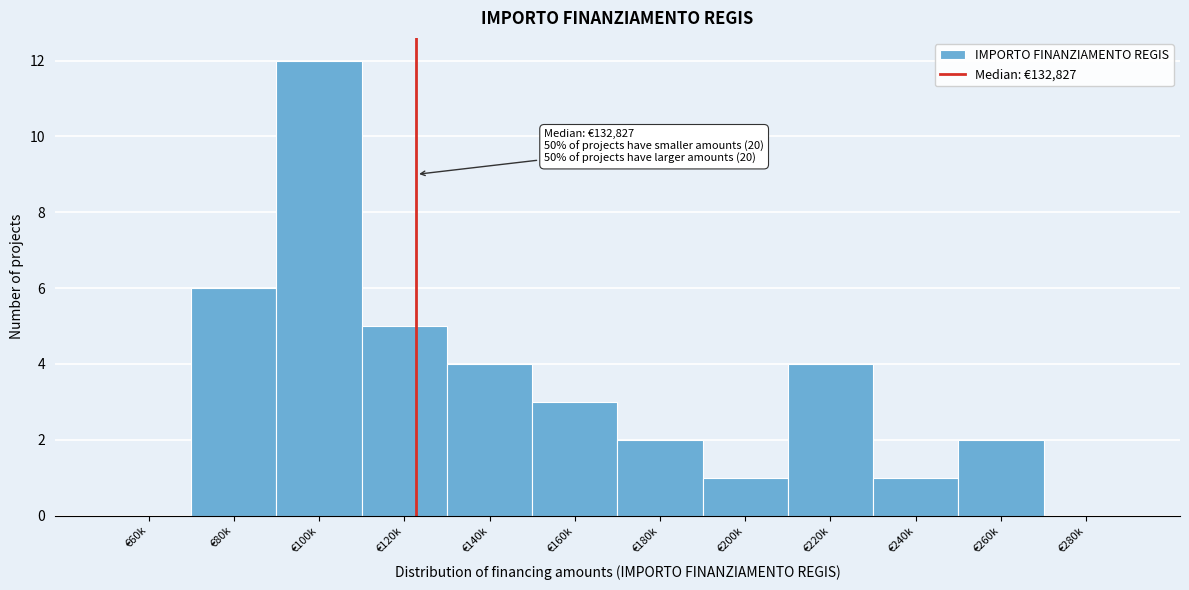

Reading left to right, extract all data points from this chart.

€60k=0	€80k=6	€100k=12	€120k=5	€140k=4	€160k=3	€180k=2	€200k=1	€220k=4	€240k=1	€260k=2	€280k=0